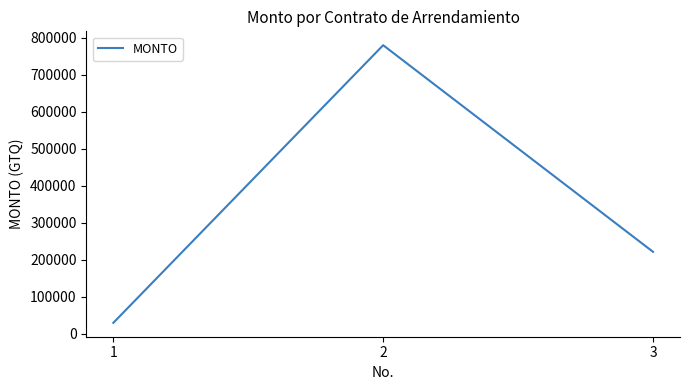

What is the average value?

343961.8